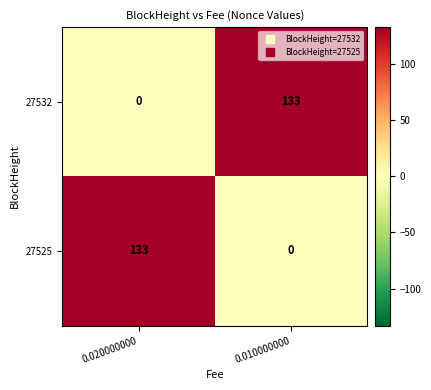

What is the difference between the highest and lowest values at 0.020000000?

133